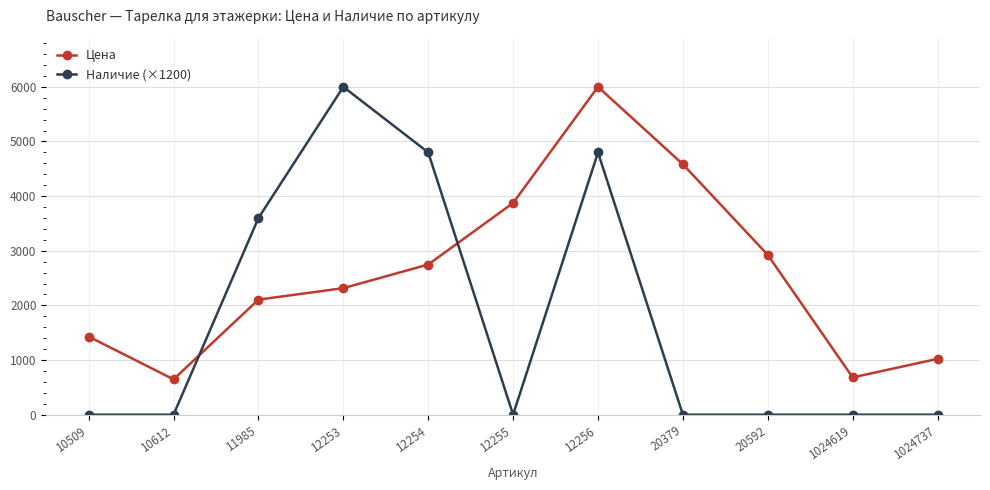

What is the value of the Наличие (×1200) point at the 5th from the left?

4800